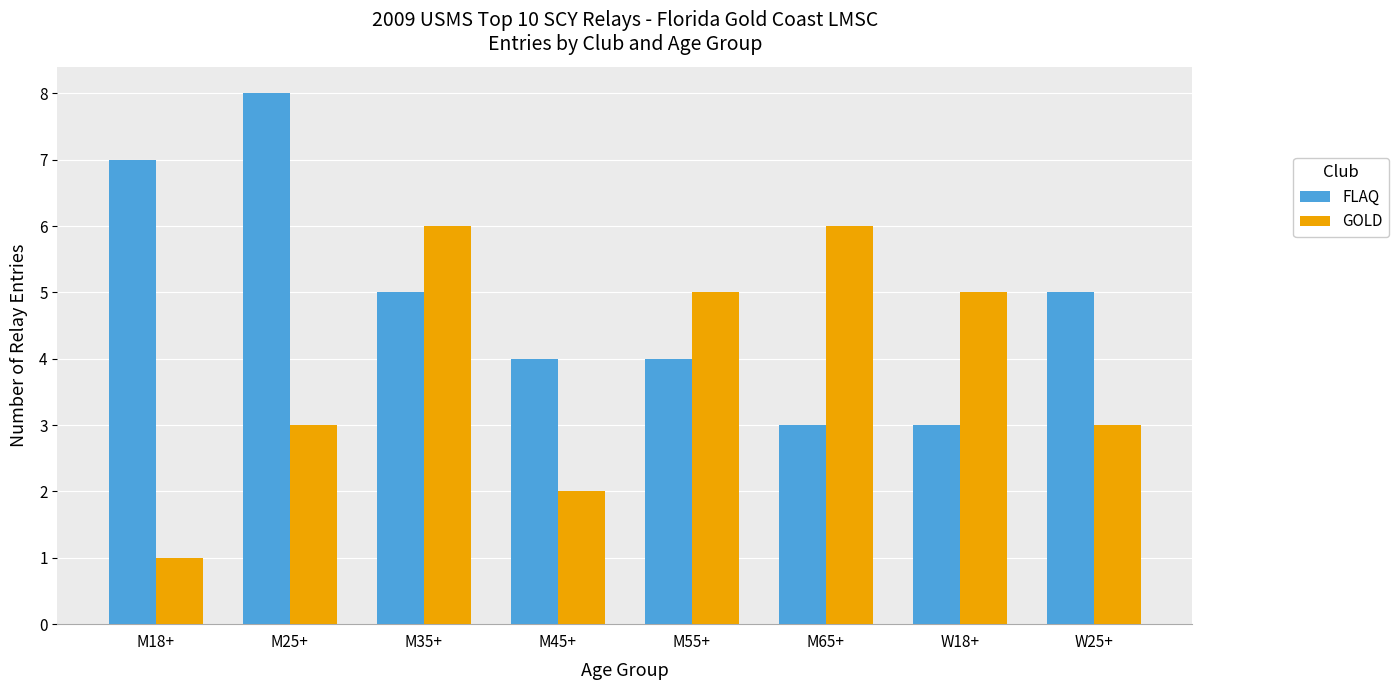

What is the lowest value of the FLAQ series?

3